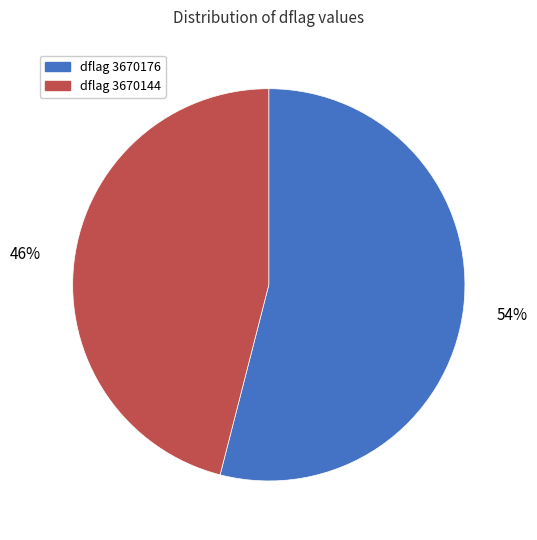

To the nearest percent, what portion does dflag 3670176 represent?

54%